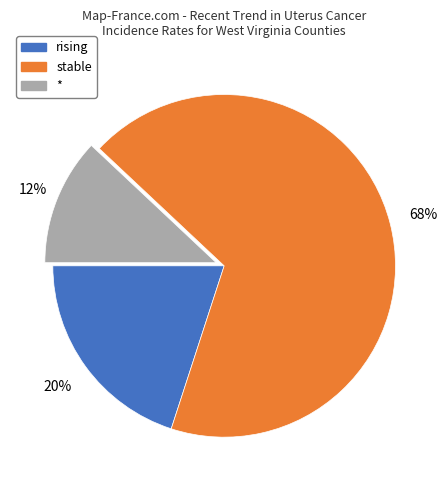

To the nearest percent, what is the combined percentage of * and stable?

80%